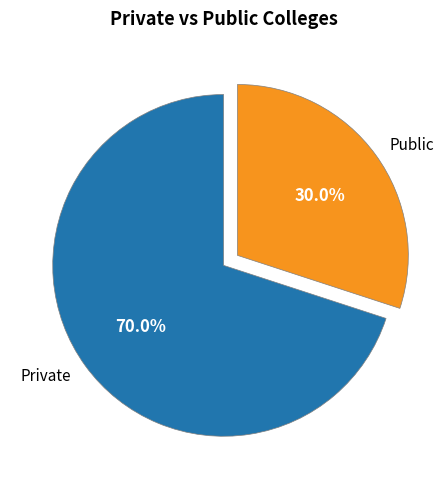

Is the sum of Private and Public greater than half?

Yes